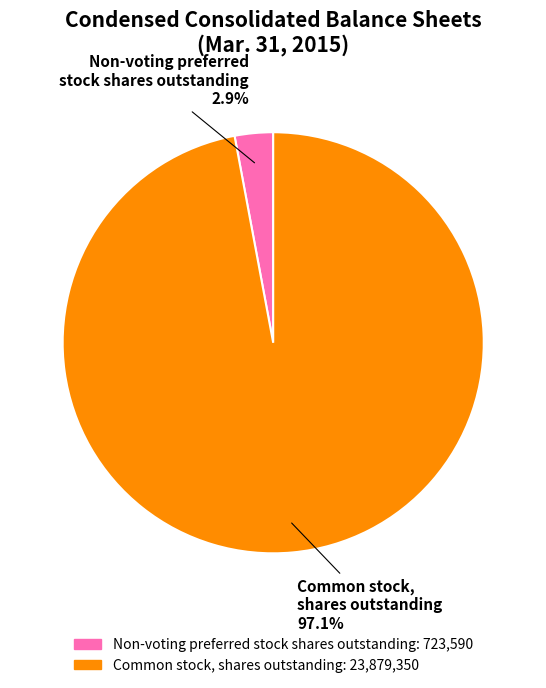

Does Non-voting preferred stock shares outstanding account for over 50% of the chart?

No